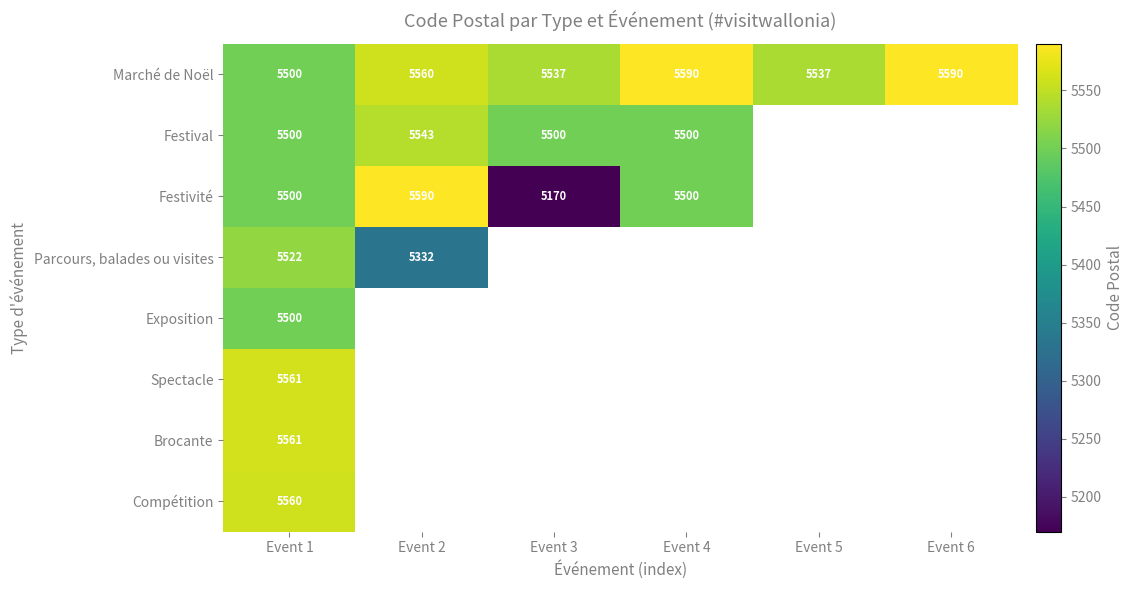

Between Event 1 and Event 3, which is larger?

Event 3